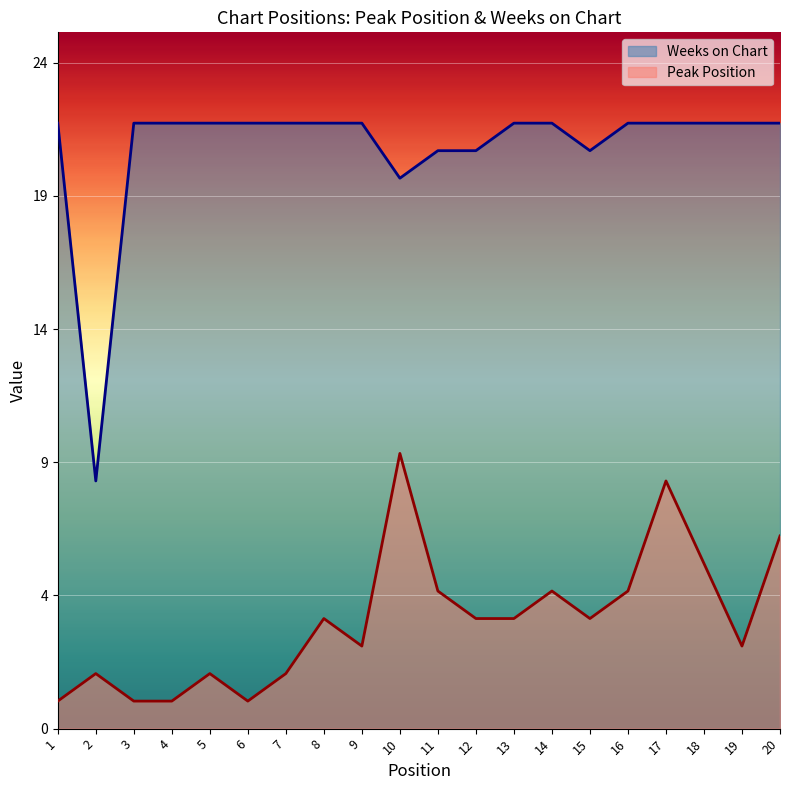

Does the chart display data point markers on the line(s)?

No